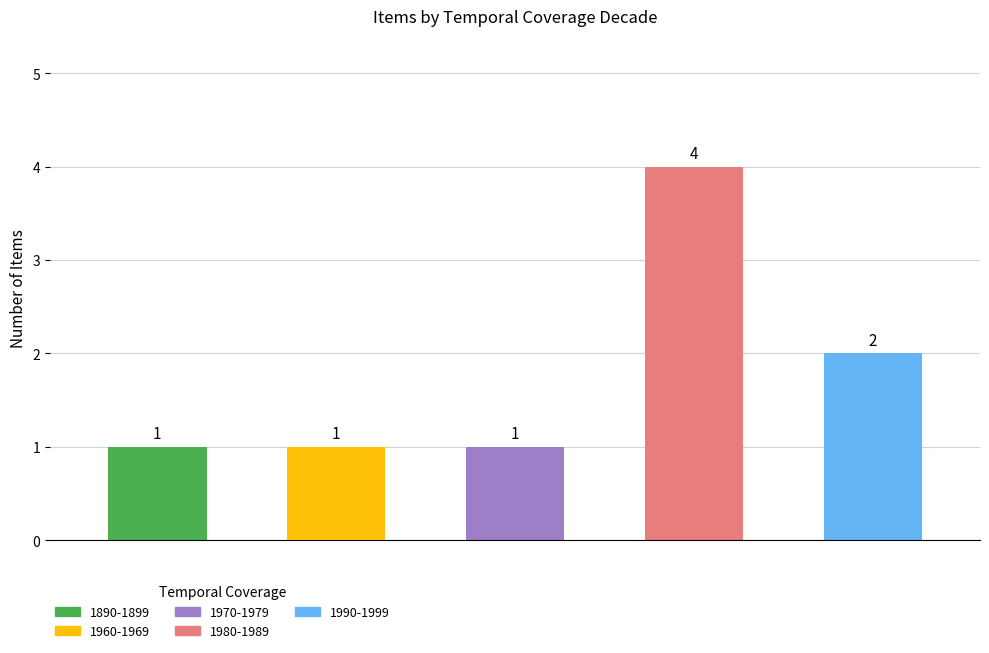

Which category has the lowest value across all series?

1890-1899